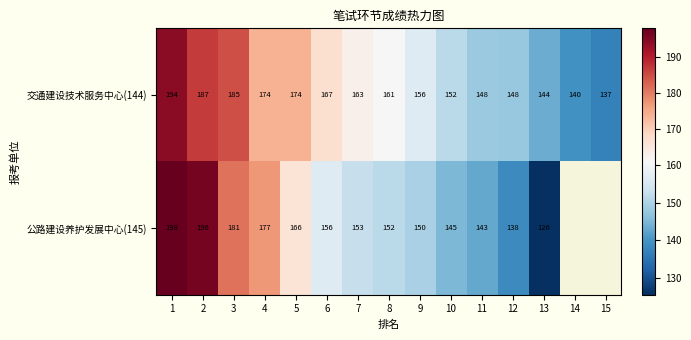

What is the total value across all series at 8?

313.0